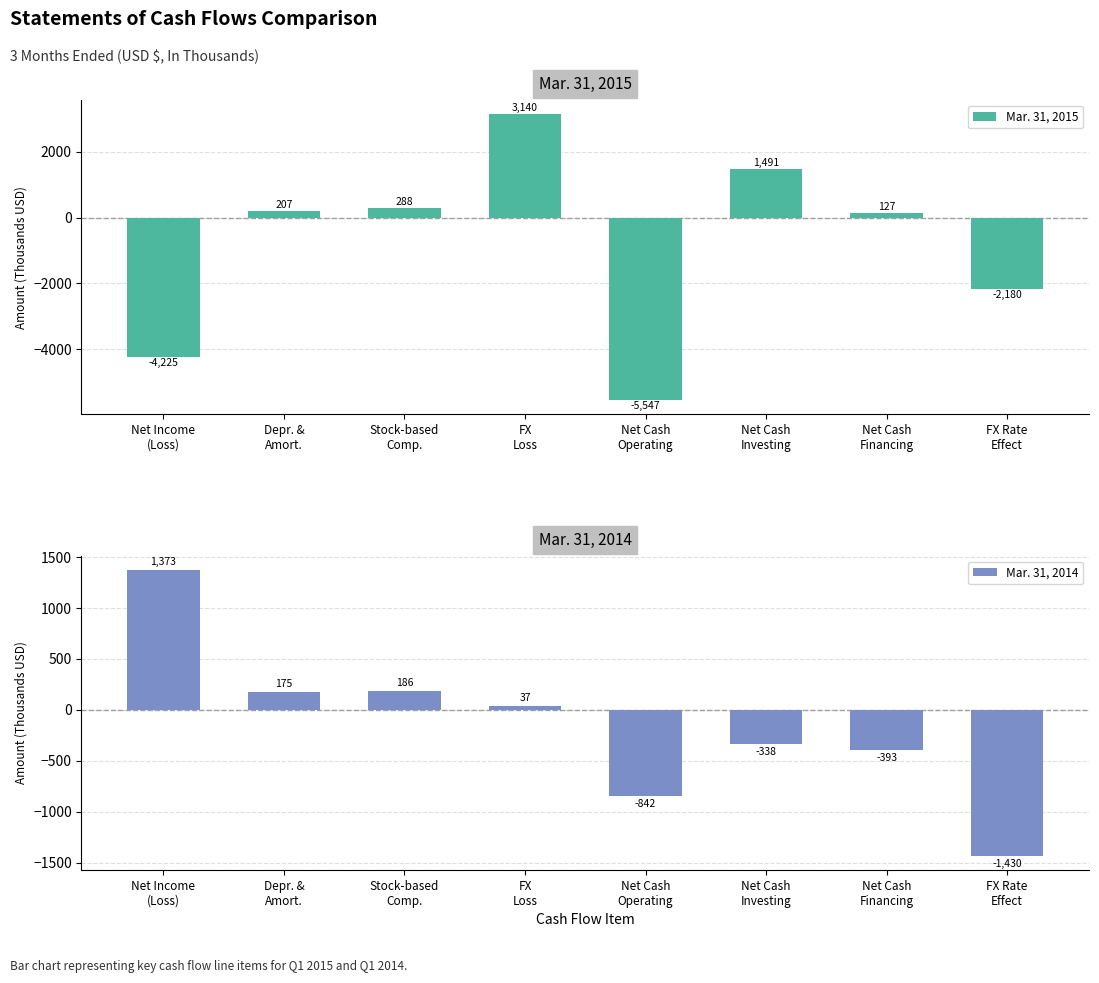

The Mar. 31, 2015 series shows 207 at Depr. &
Amort.. True or false?

True